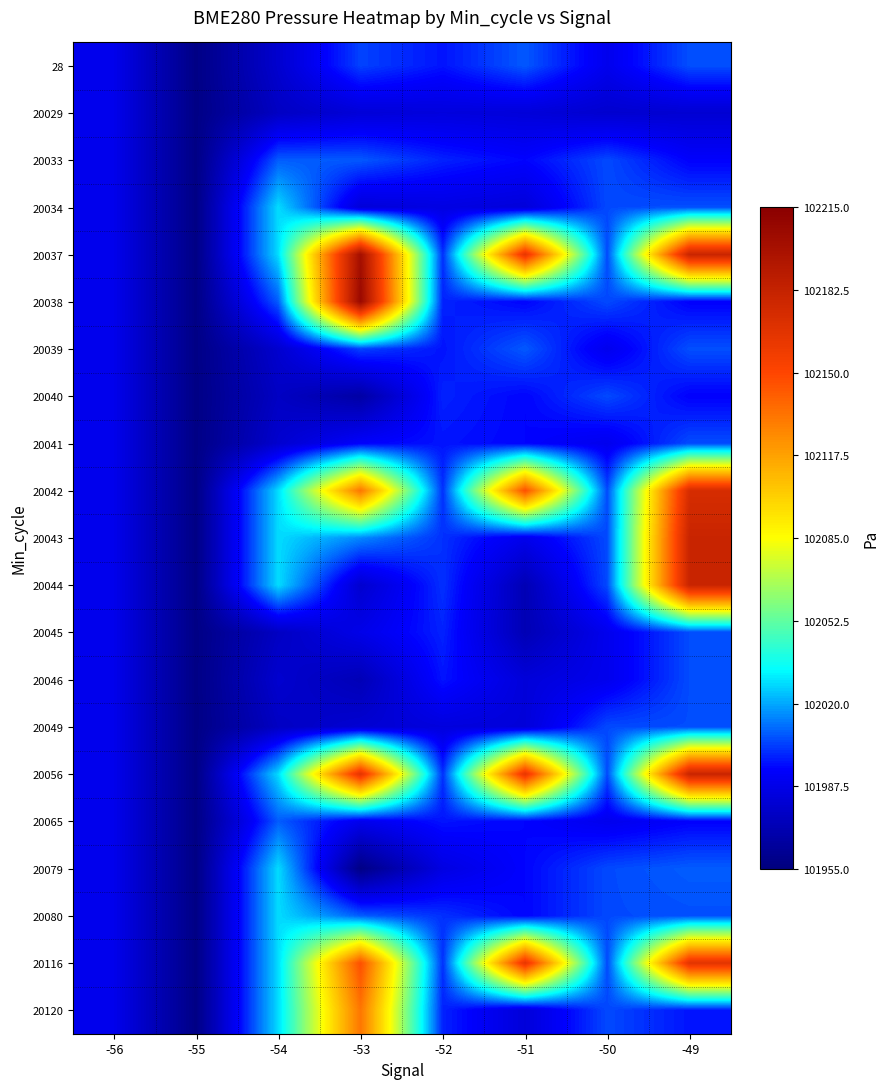

At which category is the sum across all series the highest?

-49